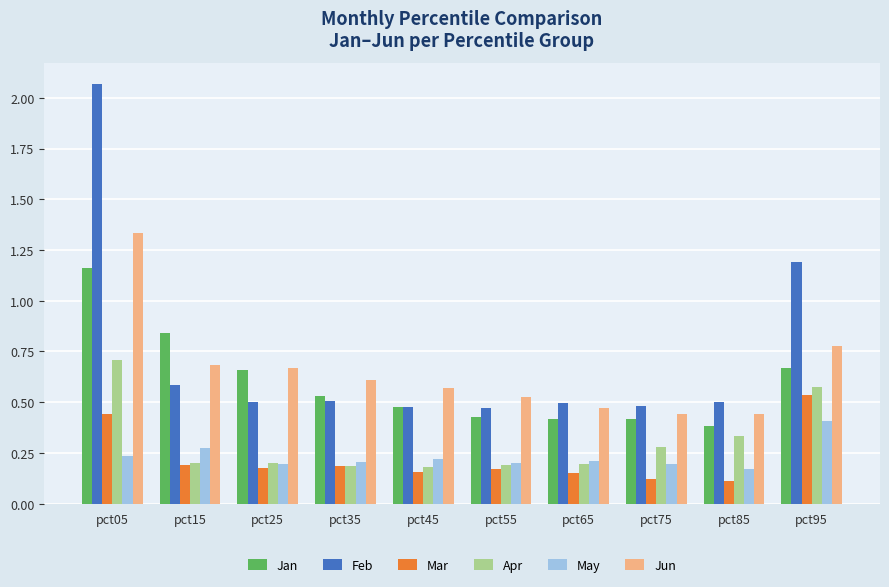

Rank the series at pct05 from highest to lowest value.

Feb, Jun, Jan, Apr, Mar, May